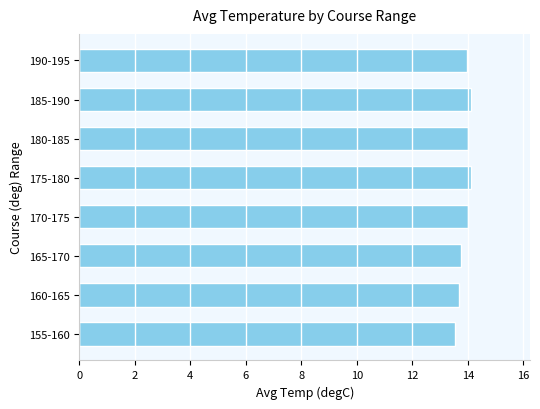

Reading top to bottom, transcribe all the data shown in this chart.

14.0	14.1	14.0	14.1	14.0	13.8	13.7	13.5